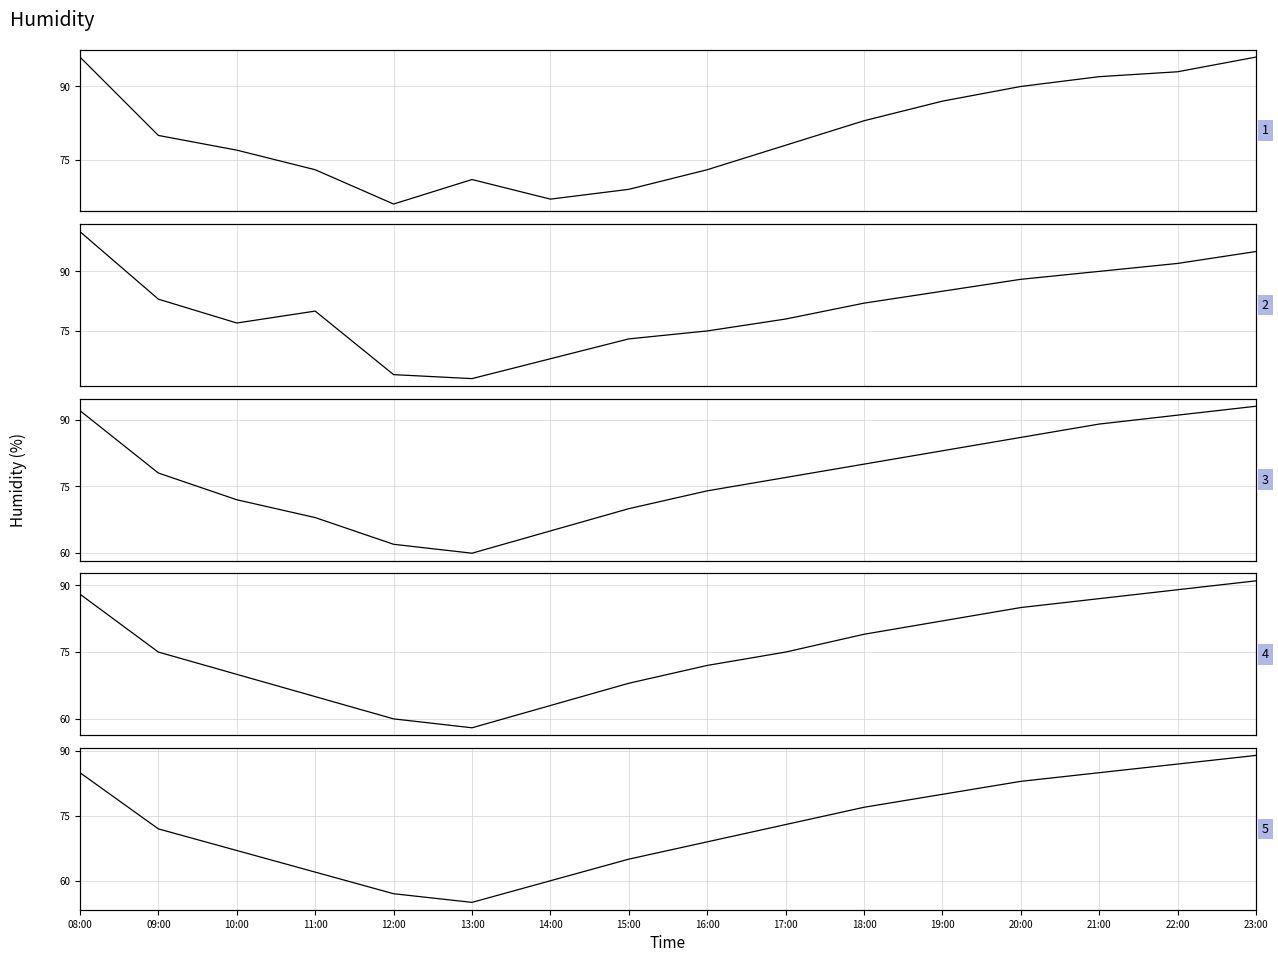

True or false: Day 5 and Day 1 intersect in this chart.

False